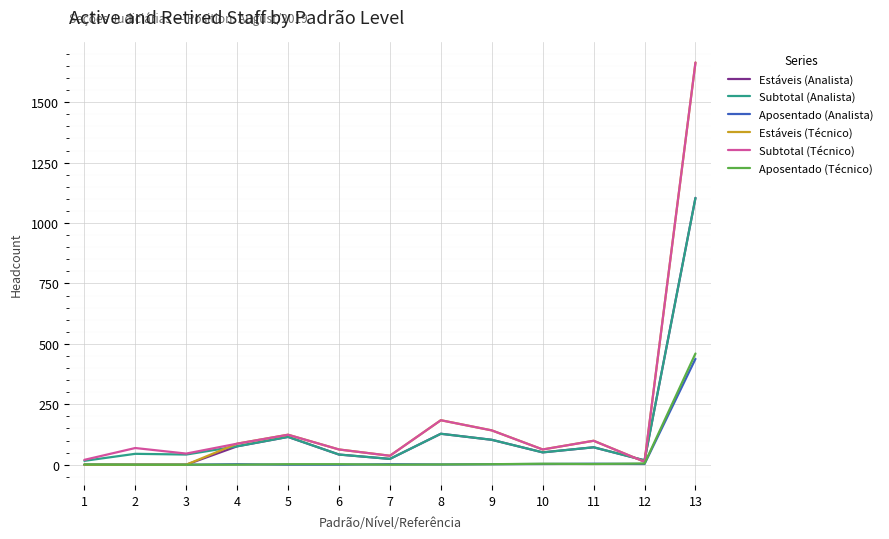

What is the maximum value for Subtotal (Analista)?

1104